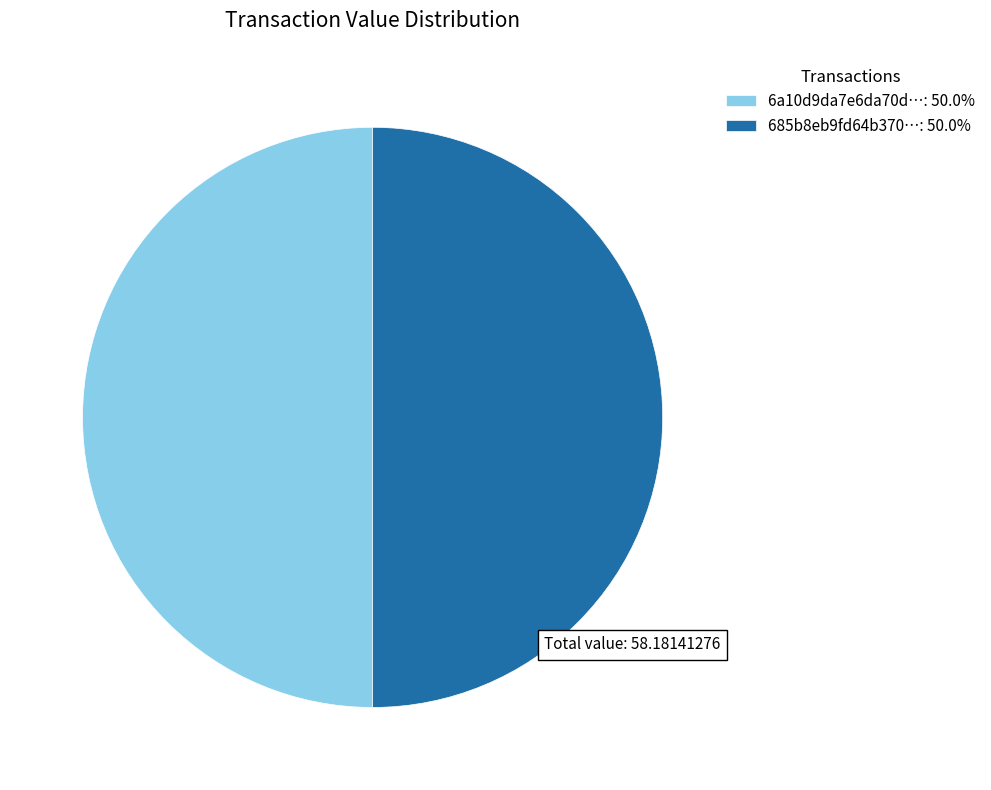

Count the number of slices in the pie.

2